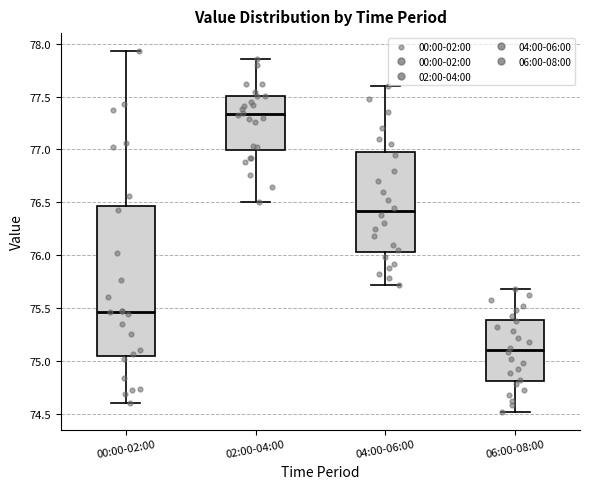

Where does the median line of the box for 00:00-02:00 sit on the y-axis? The values are not printed on the chart, so give them approximately, as read against the axis.

75.45